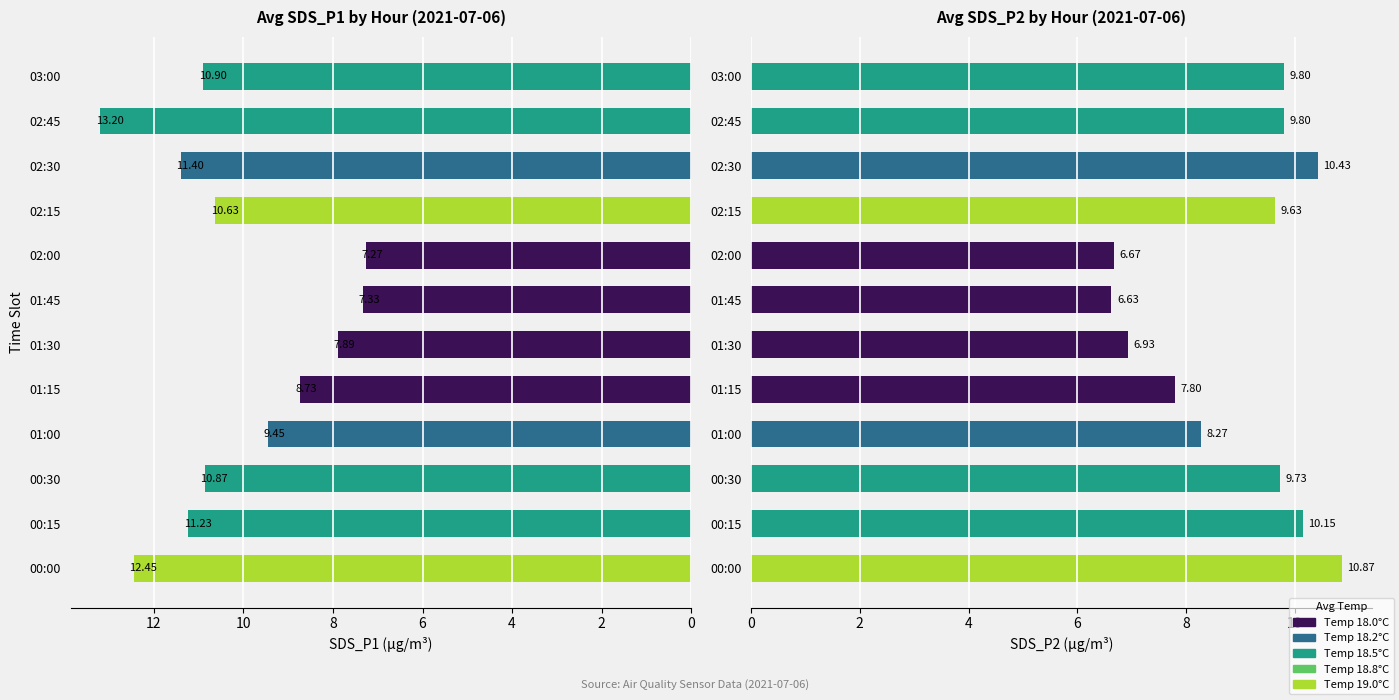

What is the smallest value displayed?

6.6